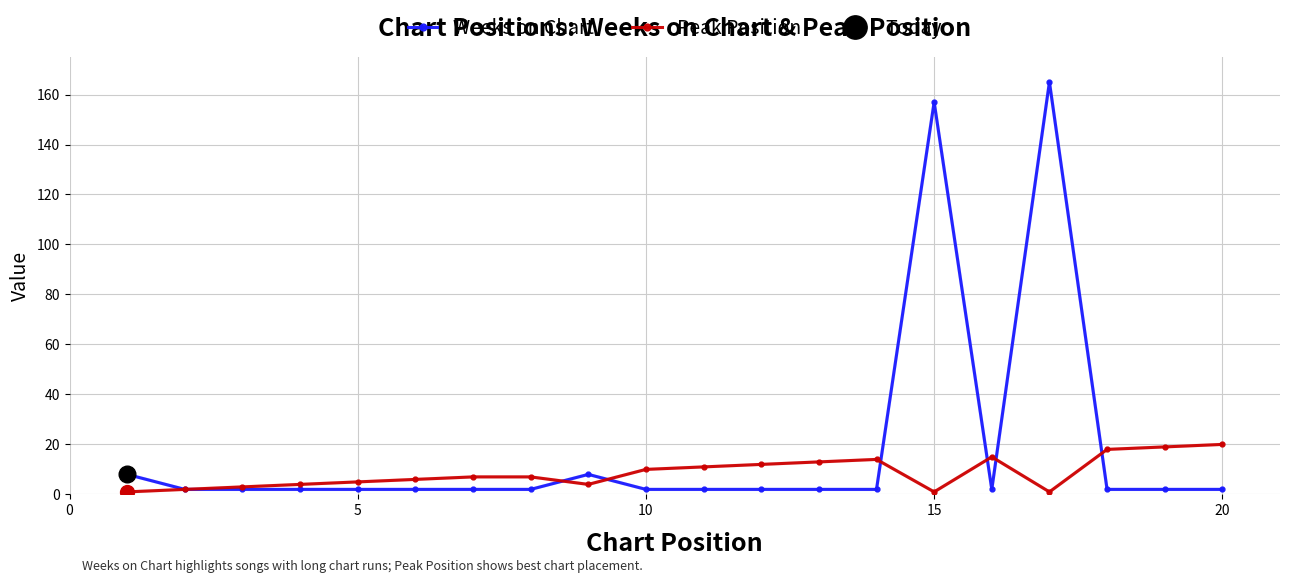

Does the chart have visible grid lines?

Yes